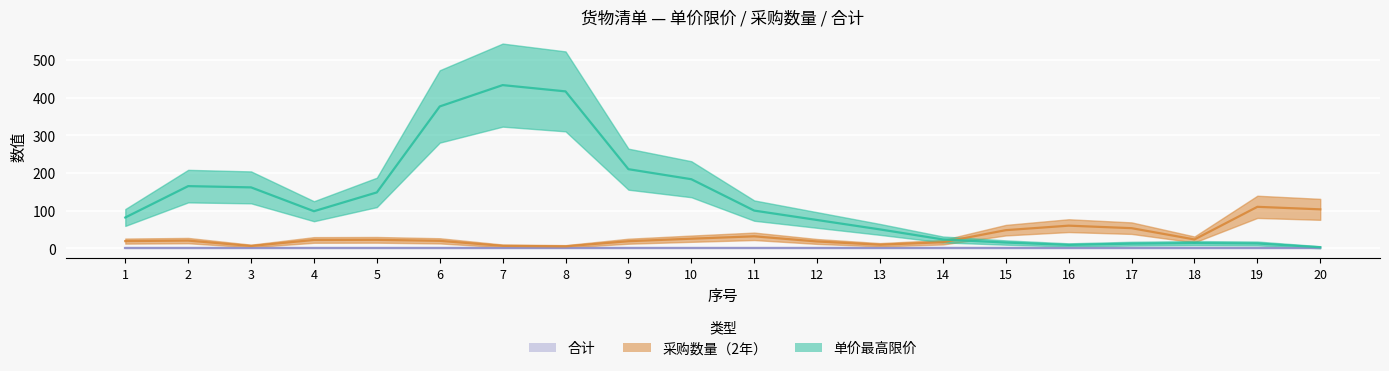

Is the value of 单价最高限价 at 10 greater than the value of 合计 at 10?

Yes